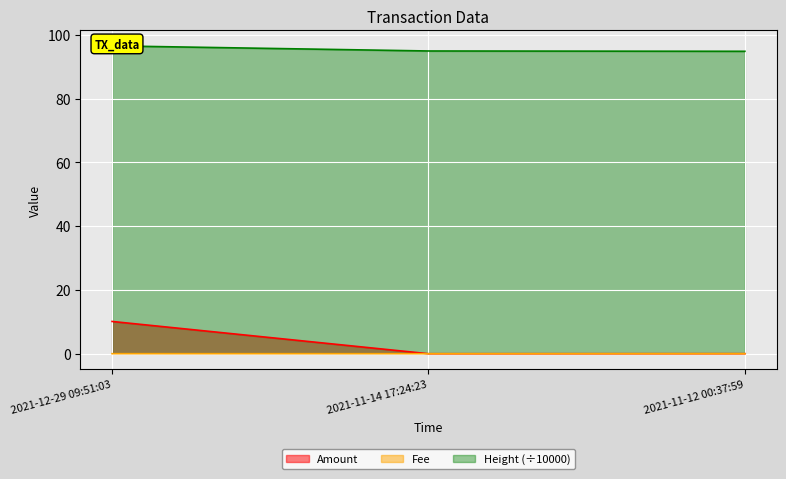

Reading left to right, list all the values displayed in this chart.

Amount: 2021-12-29 09:51:03=10.1	2021-11-14 17:24:23=0.0	2021-11-12 00:37:59=0.0
Fee: 2021-12-29 09:51:03=0.0	2021-11-14 17:24:23=0.0	2021-11-12 00:37:59=0.0
Height: 2021-12-29 09:51:03=96.5	2021-11-14 17:24:23=94.9	2021-11-12 00:37:59=94.8